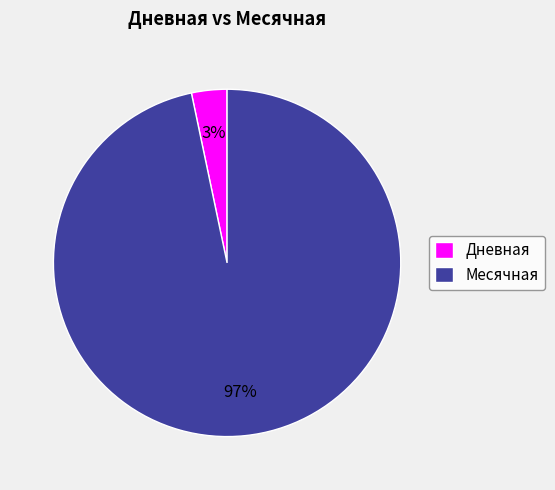

Is the sum of Дневная and Месячная greater than half?

Yes